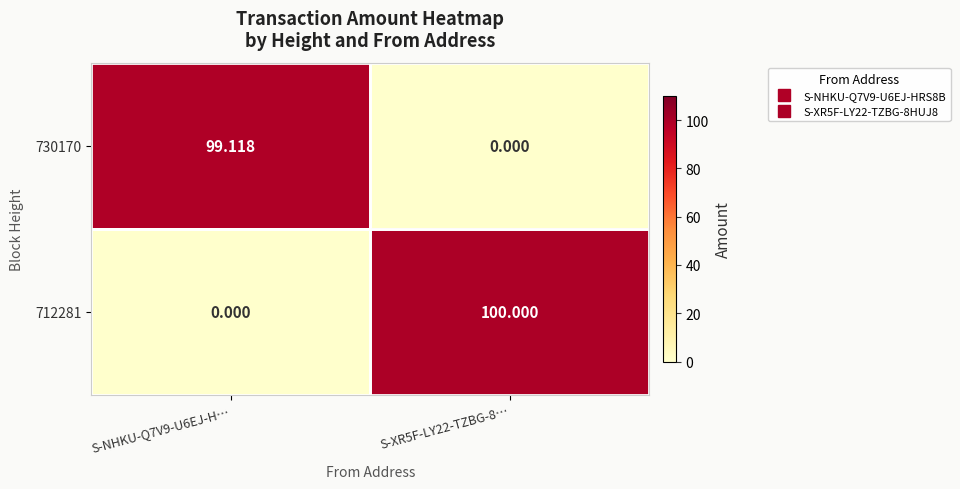

Is the value of 712281 at S-XR5F-LY22-TZBG-8… greater than the value of 730170 at S-NHKU-Q7V9-U6EJ-H…?

Yes